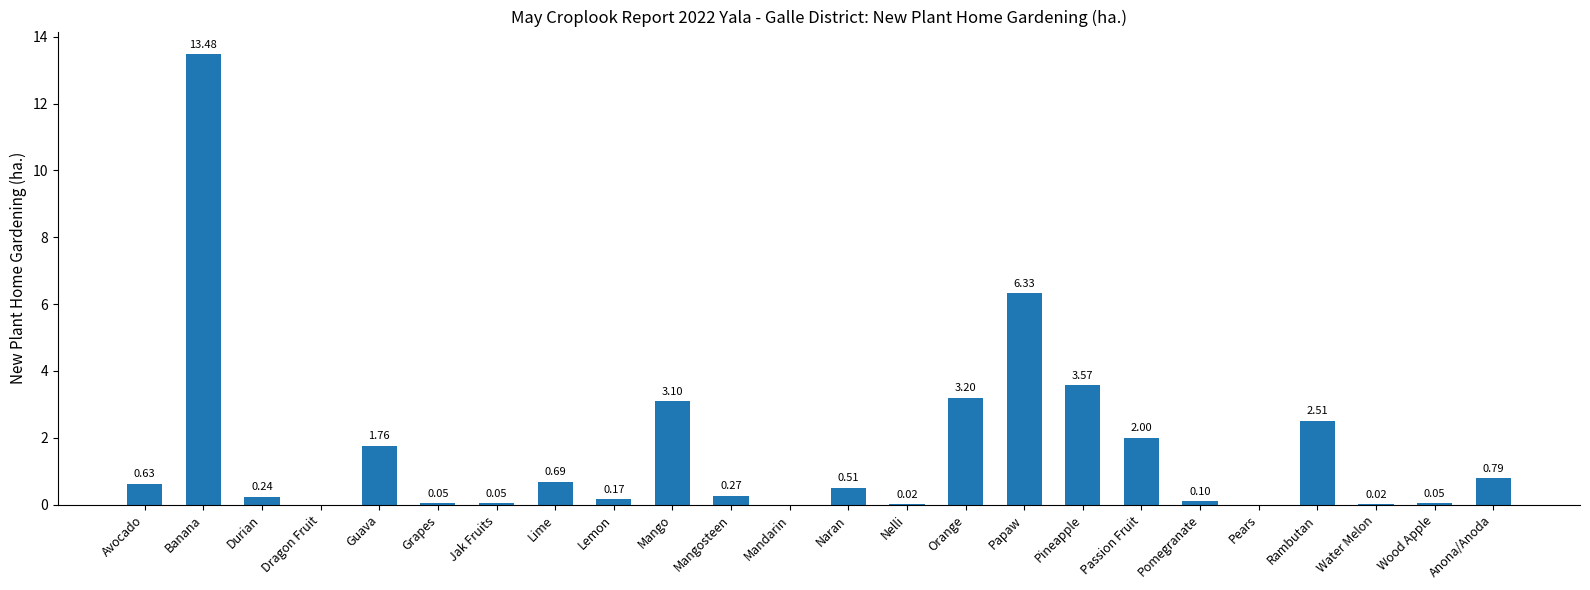

What is the sum of all values?

39.5